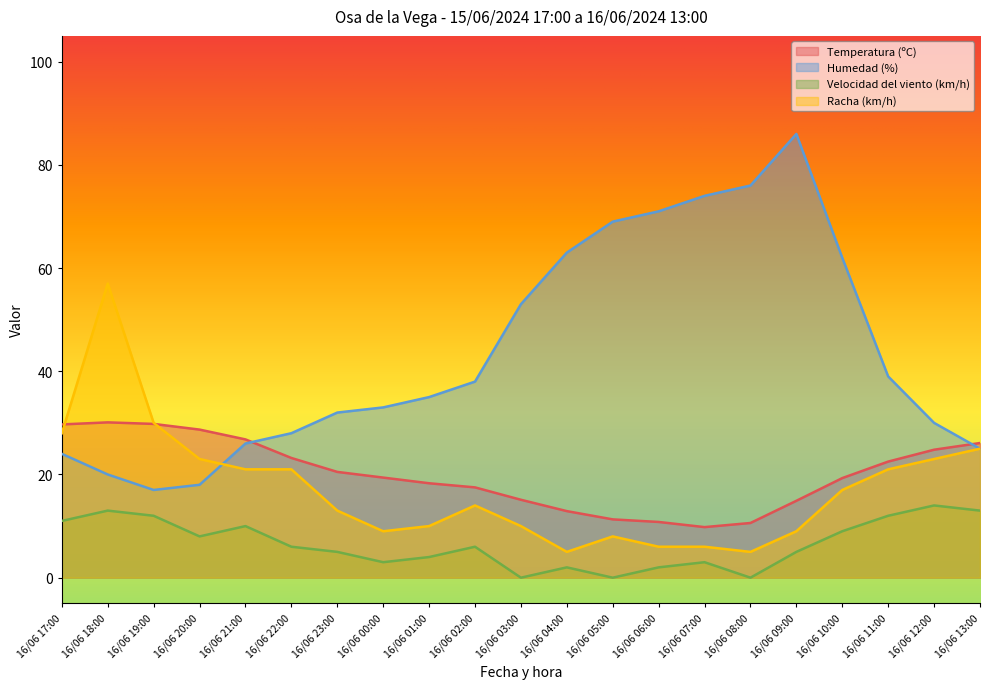

Where is the first local maximum for Temperatura (ºC)?

16/06 18:00